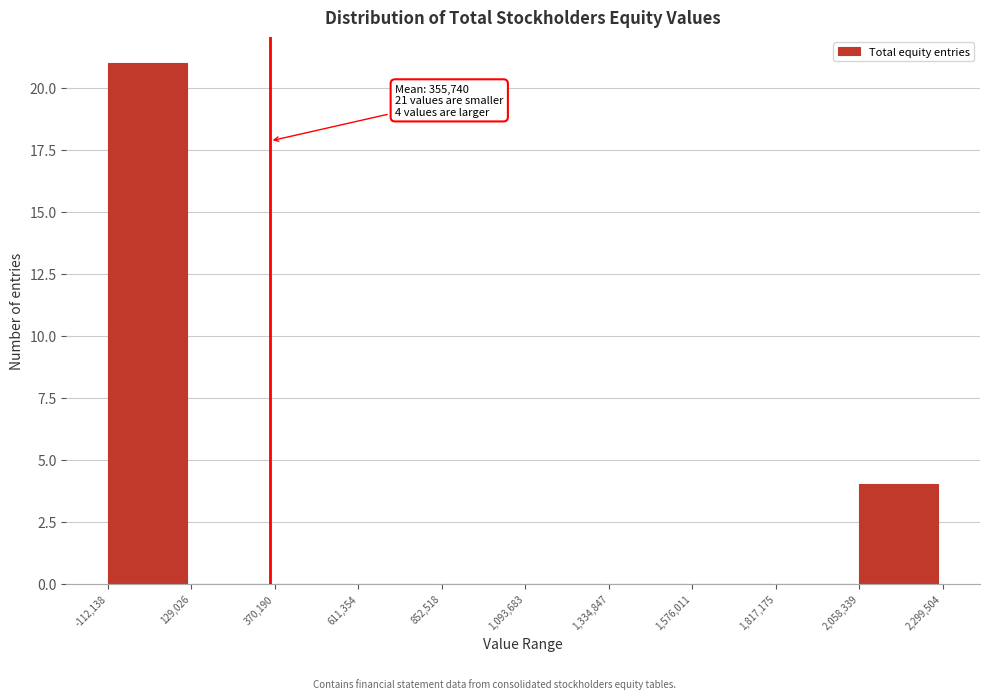

Which range on the x-axis has the tallest bar?

-112,138 to 129,026